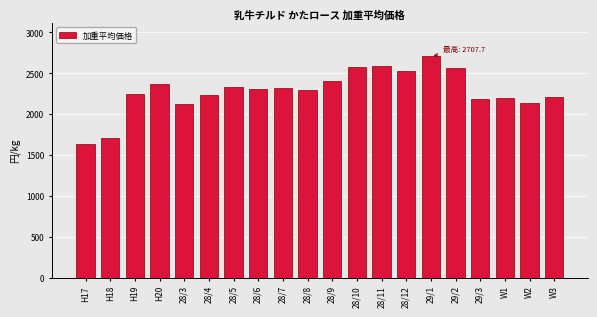

What is the sum of all values?

45697.2